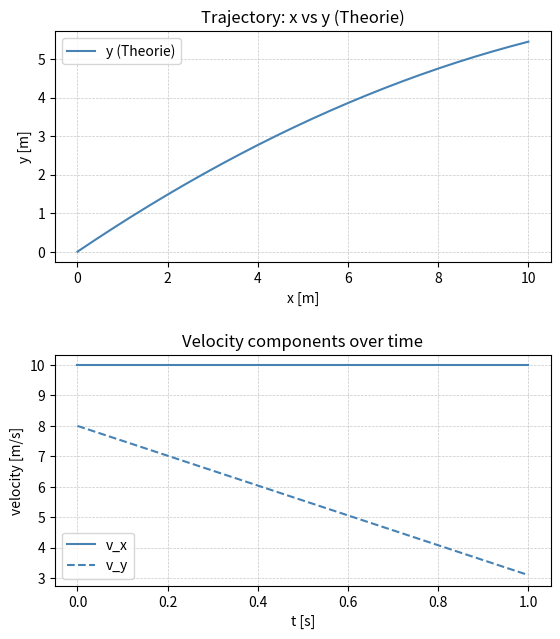

What is the highest value of the v_y series?

8.0